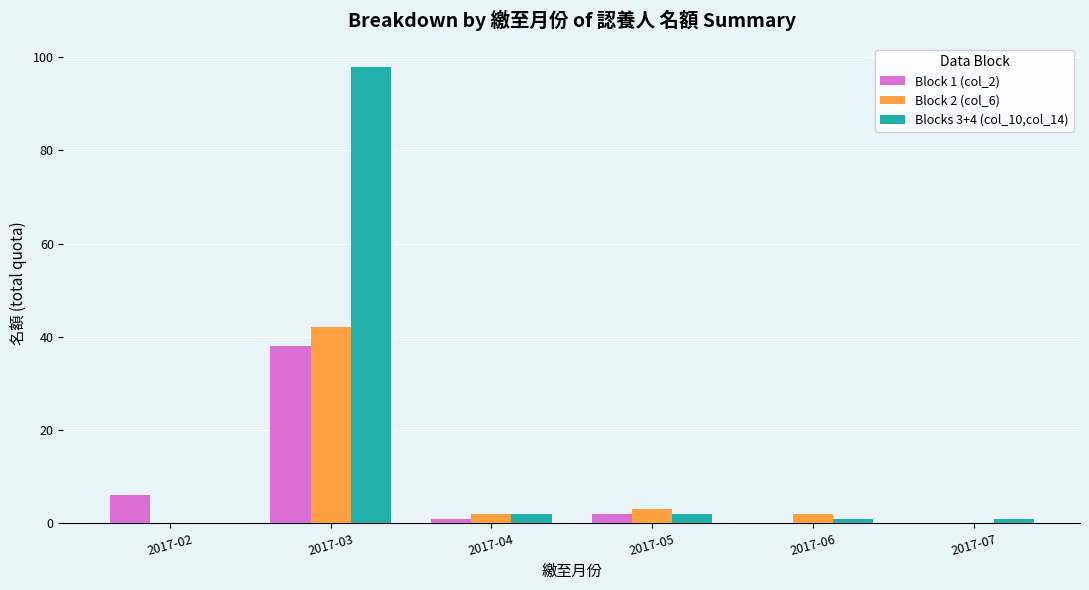

What is the highest value of the Block 2 (col_6) series?

42